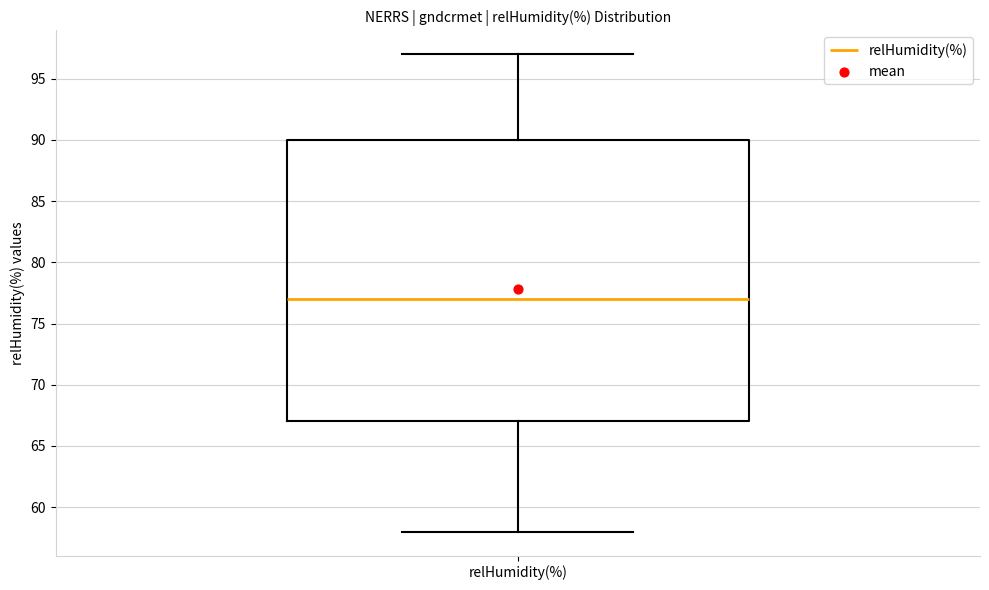

Read this box plot against the y-axis: the position of the median line, the range covered by the box, and the ends of both whiskers. The values are not printed on the chart, so give them approximately, as read against the axis.

median 77, box 67 to 90, whiskers 58 to 97